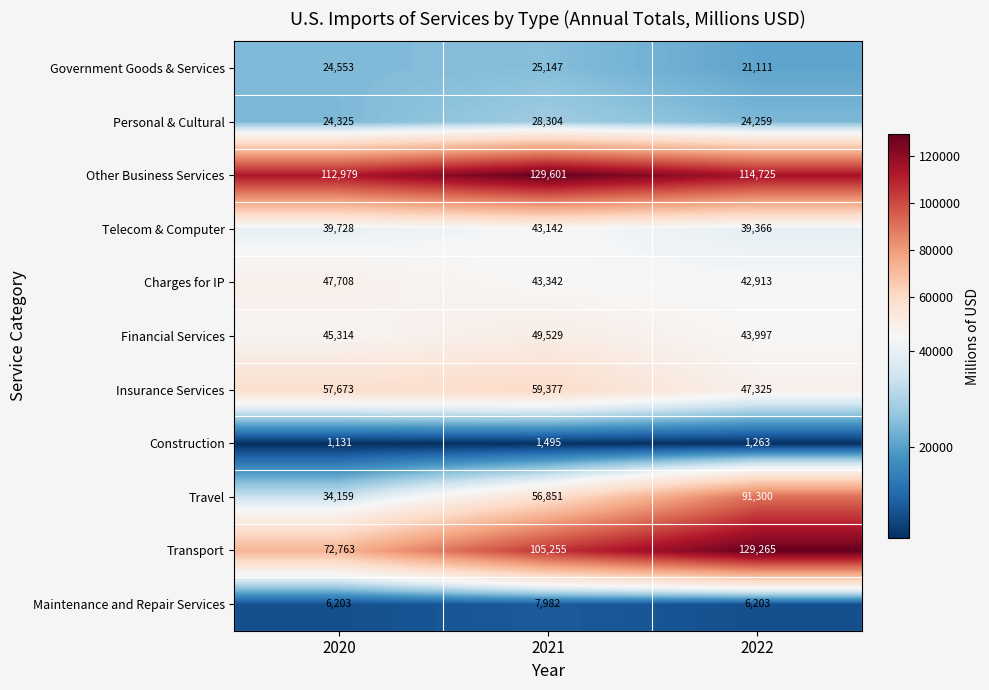

The value of Insurance Services at 2022 is 47325. True or false?

True